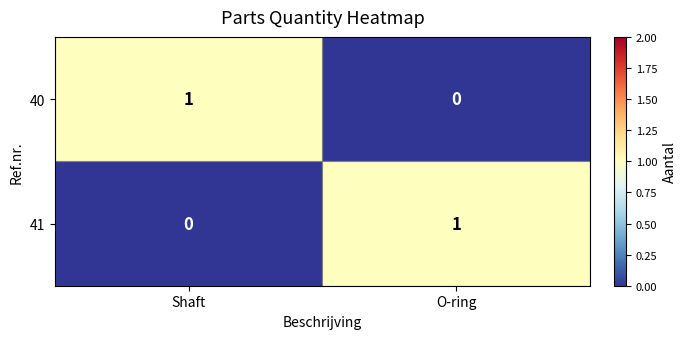

At how many categories does at least one series exceed 0?

2